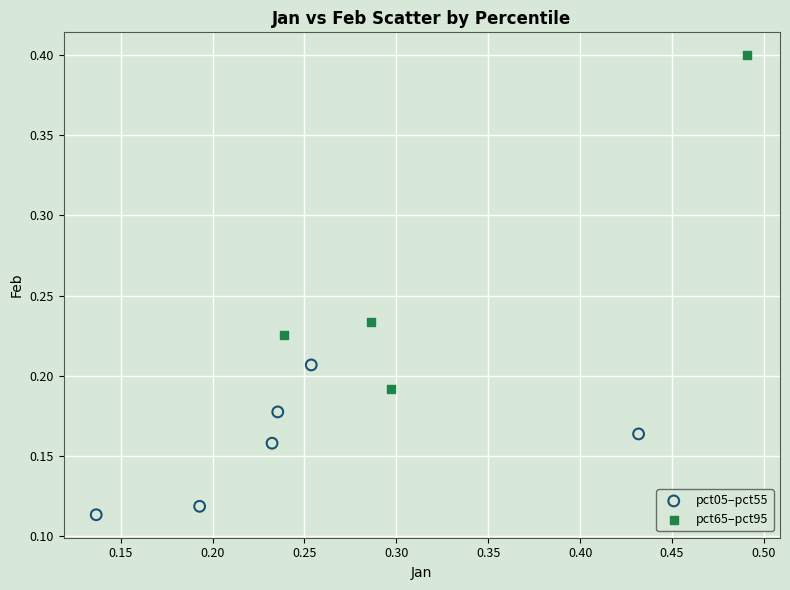

Which series reaches the minimum Y coordinate?

pct05–pct55